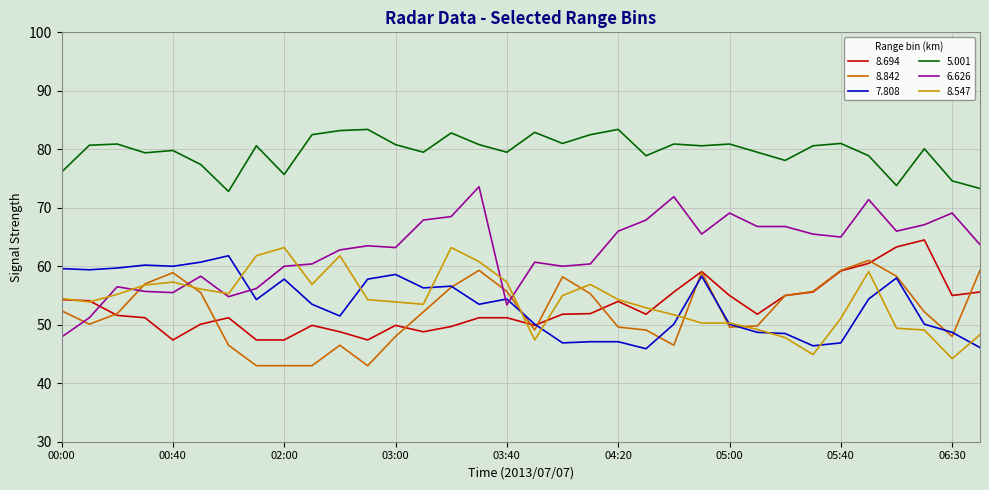

Which series has the largest total across all categories?

5.001